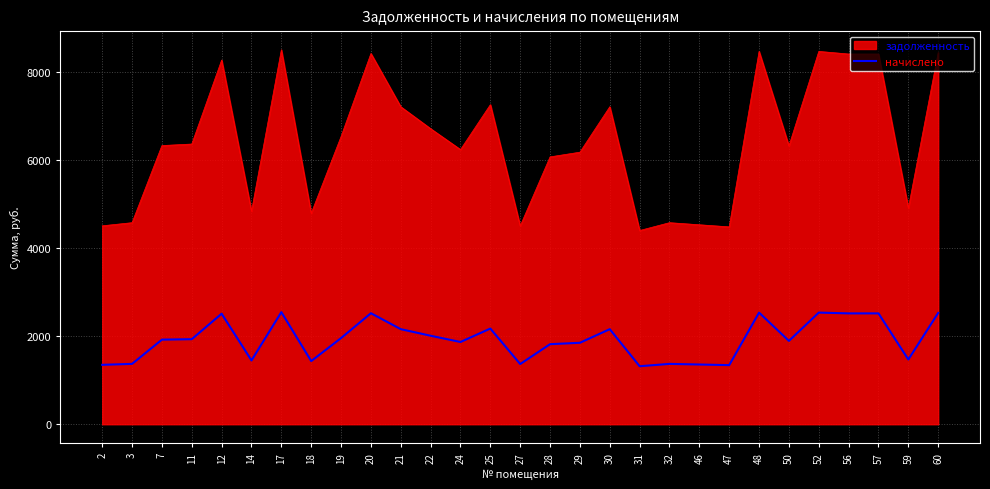

What is the difference between the начислено values at 57 and 2?

1168.6